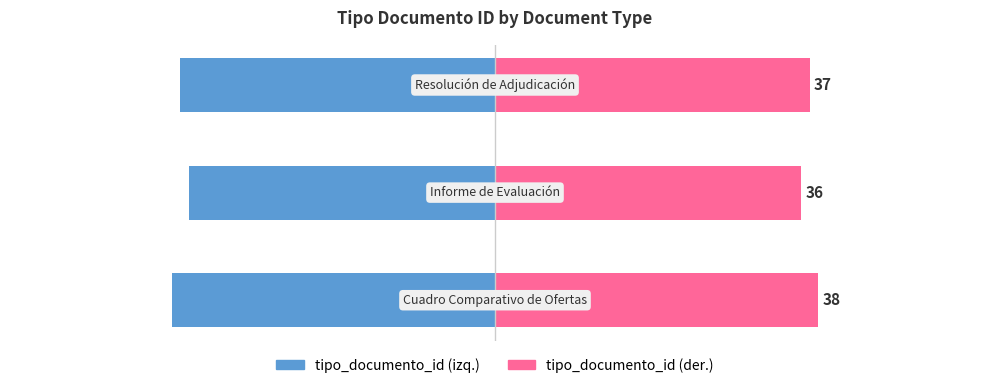

Which series changed the most between 0 and 2?

tipo_documento_id (left)